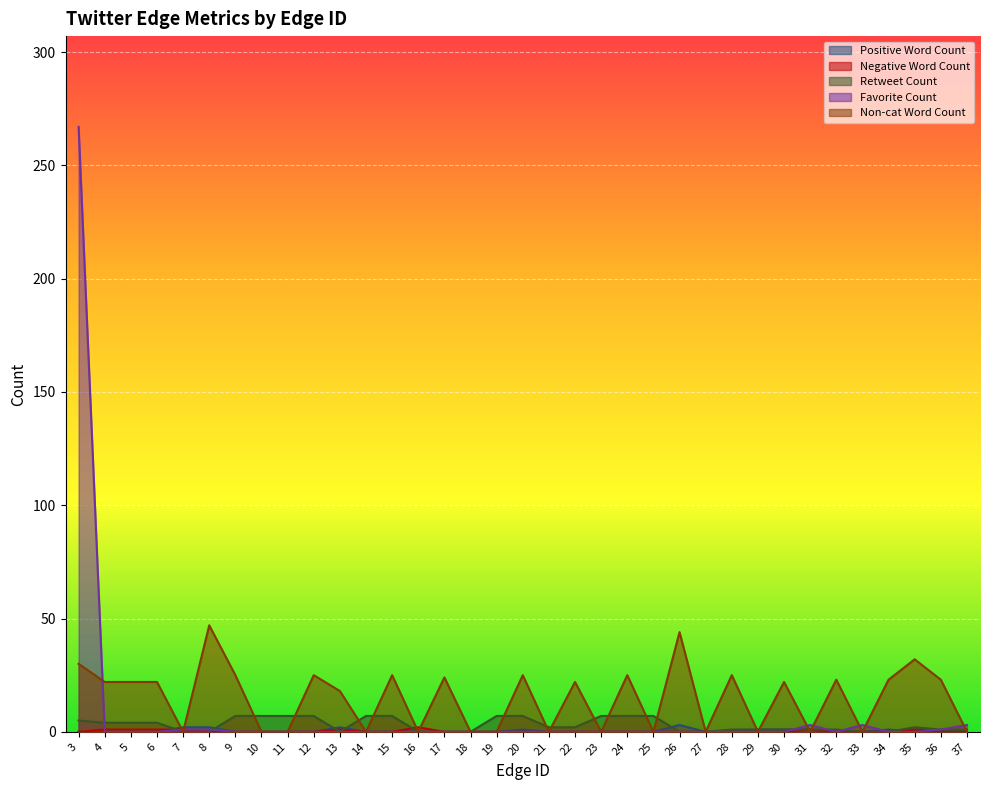

Which category has the lowest value across all series?

3